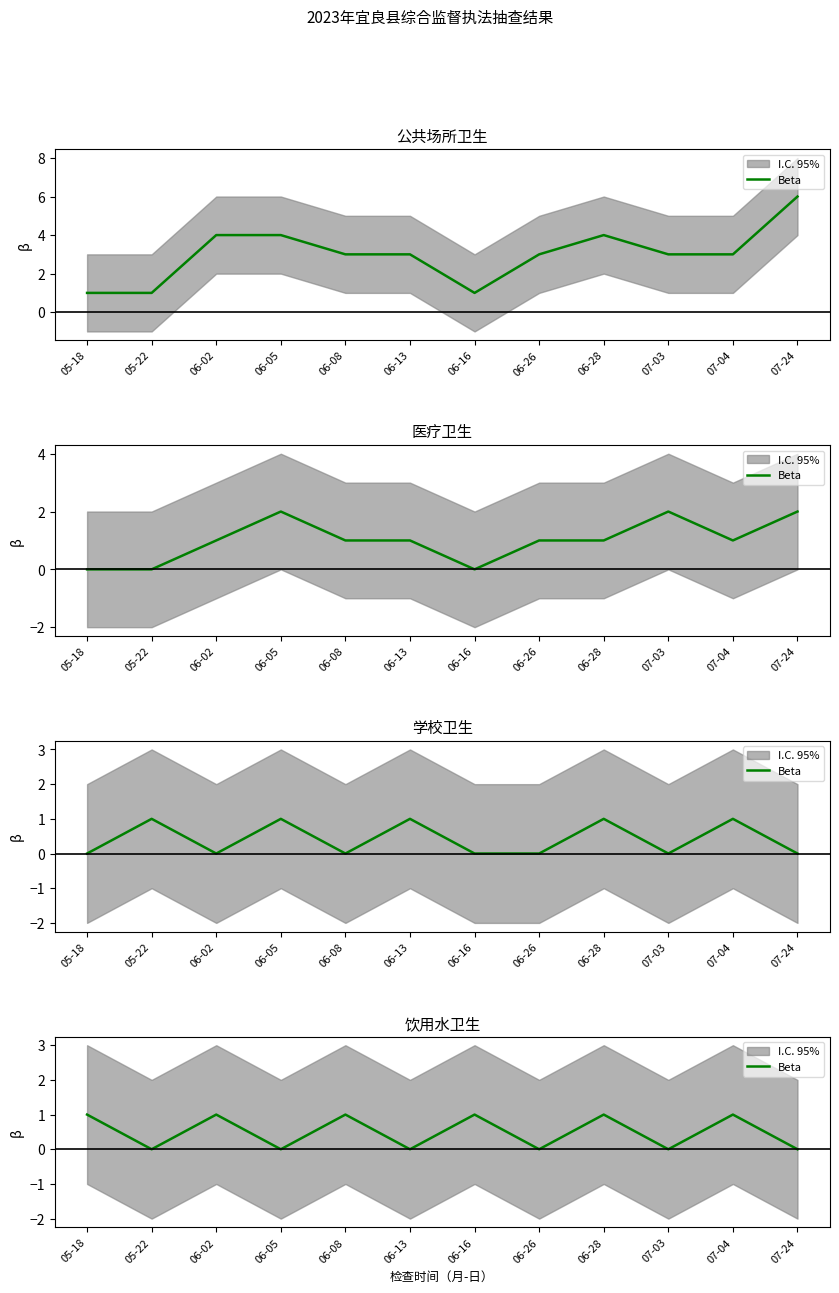

How many points are lower than both their immediate neighbors (excluding endpoints)?

5